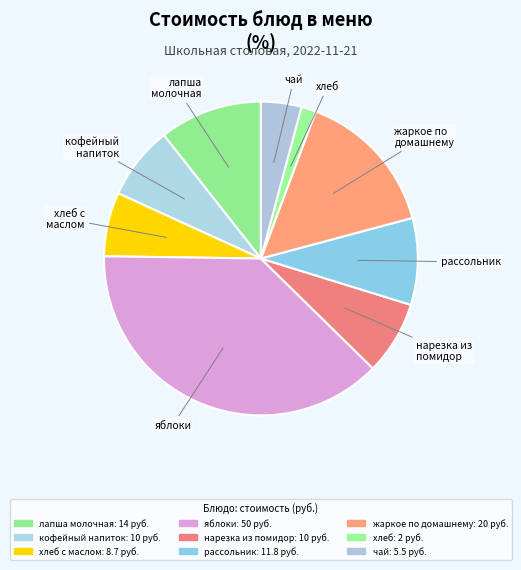

Does хлеб account for over 50% of the chart?

No